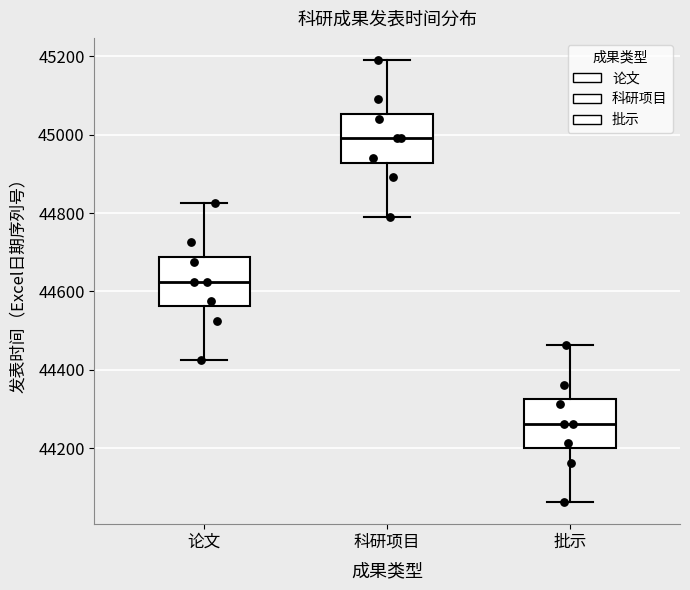

Reading left to right, transcribe this box plot: for each box, give where its median line is, the range the box spans, and where its two whiskers end, as read against the y-axis. The values are not printed on the chart, so give them approximately, as read against the axis.

论文: median 44620, box 44560 to 44680, whiskers 44420 to 44820
科研项目: median 45000, box 44920 to 45060, whiskers 44800 to 45200
批示: median 44260, box 44200 to 44320, whiskers 44060 to 44460